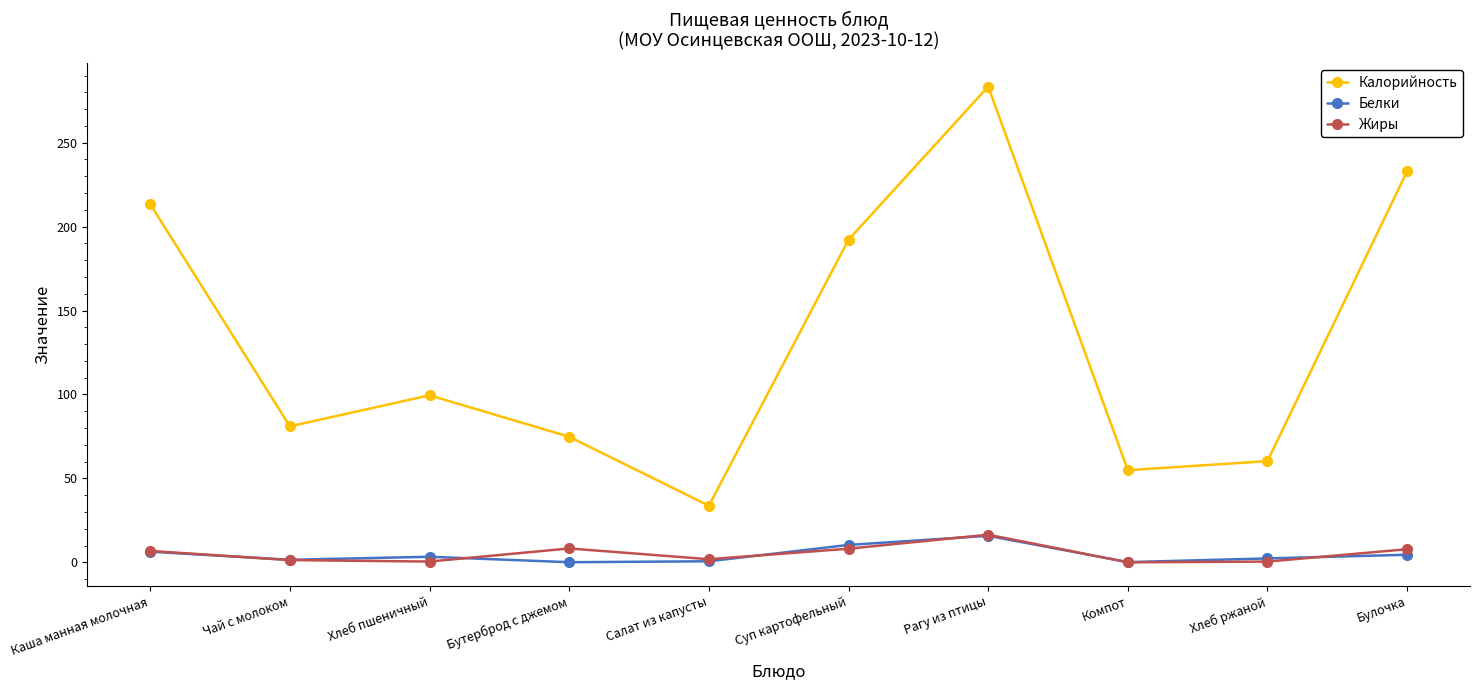

True or false: Белки and Калорийность cross at least once.

False